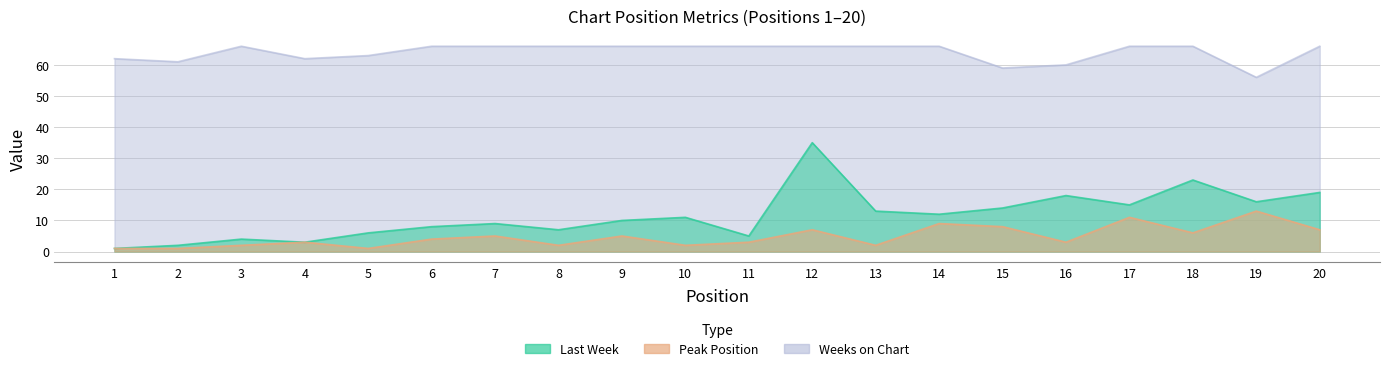

What is the sum of all Last Week values?

231